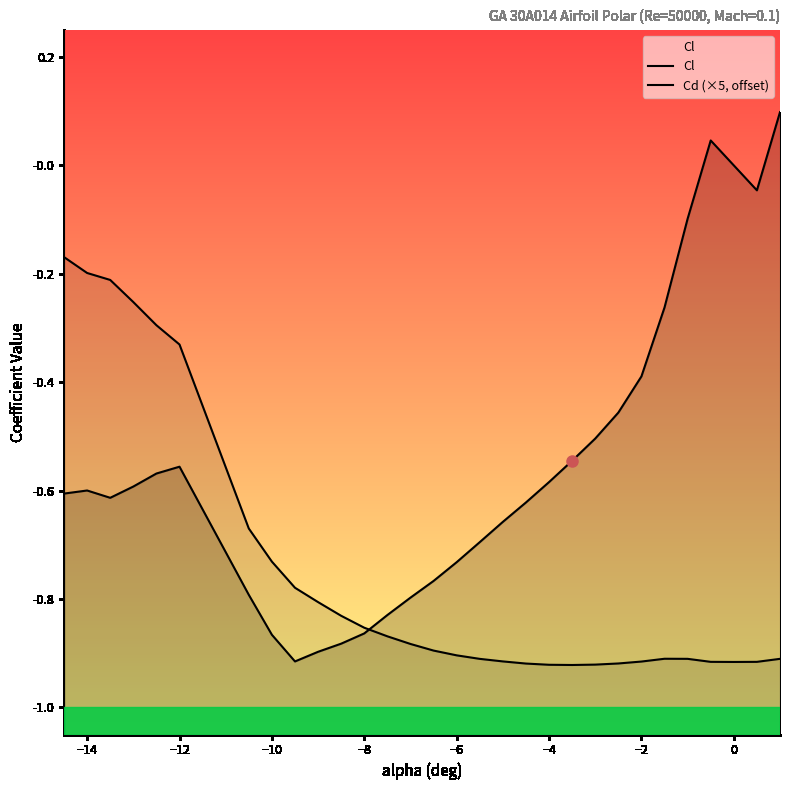

Which series ends up on top after the final intersection of Cl and Cd (×5, offset)?

Cl